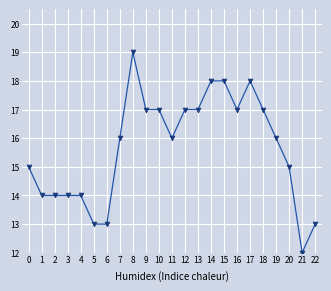

What is the sum of all values?

360